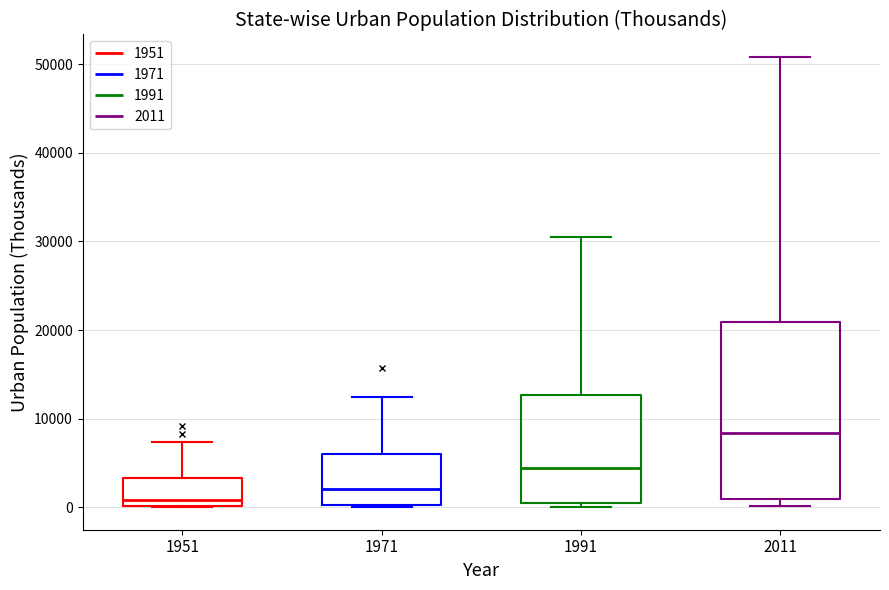

Where does the upper whisker of the box at x = 1991 end on the y-axis? The values are not printed on the chart, so give them approximately, as read against the axis.

31000